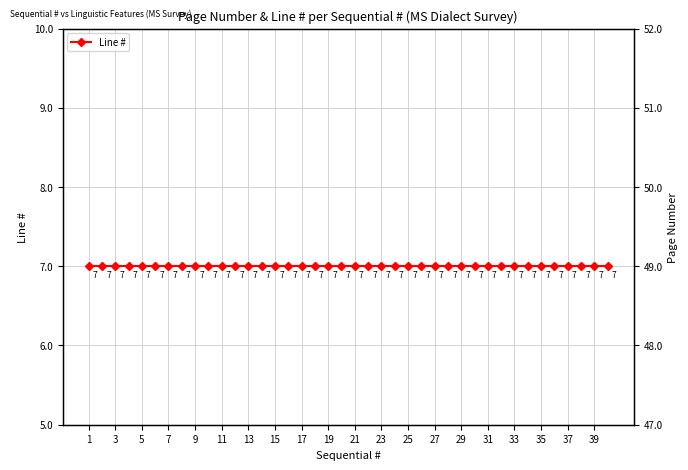

True or false: Page Number has a value of 49 at 3.

True